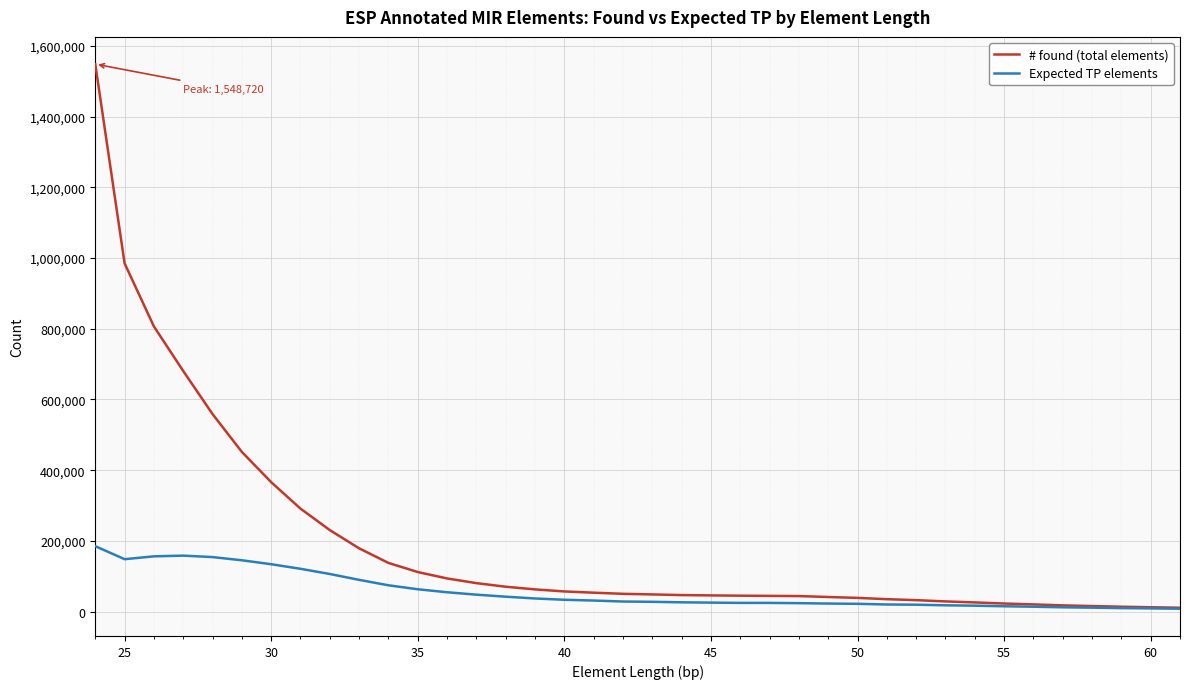

What is the greatest value displayed?

1548720